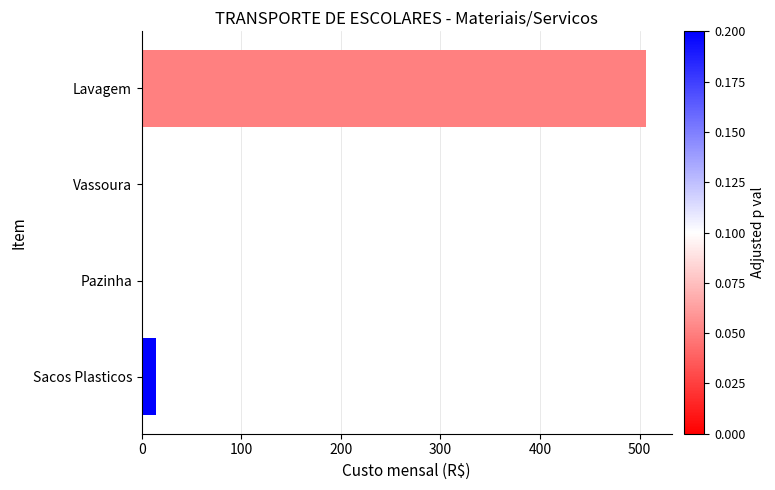

Count the number of data series in this chart.

1